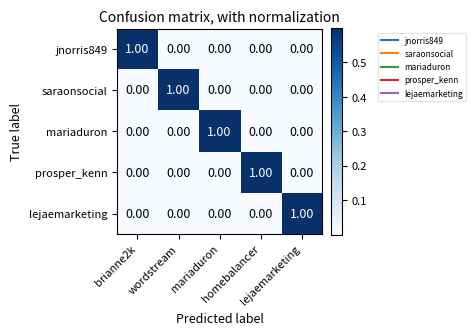

At how many categories does at least one series exceed 0?

5